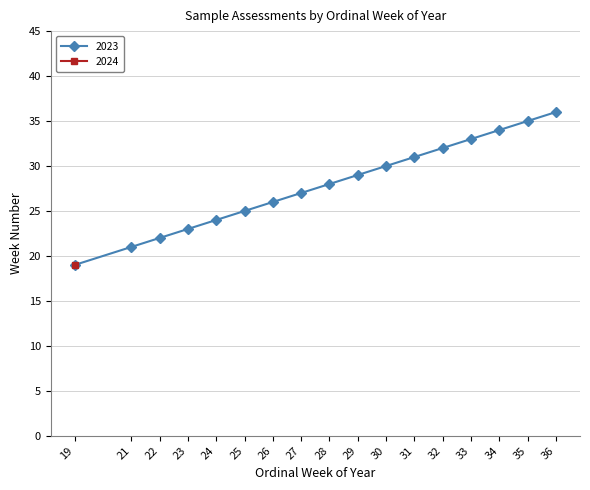

Reading right to left, list all the values displayed in this chart.

36=36	35=35	34=34	33=33	32=32	31=31	30=30	29=29	28=28	27=27	26=26	25=25	24=24	23=23	22=22	21=21	19=19